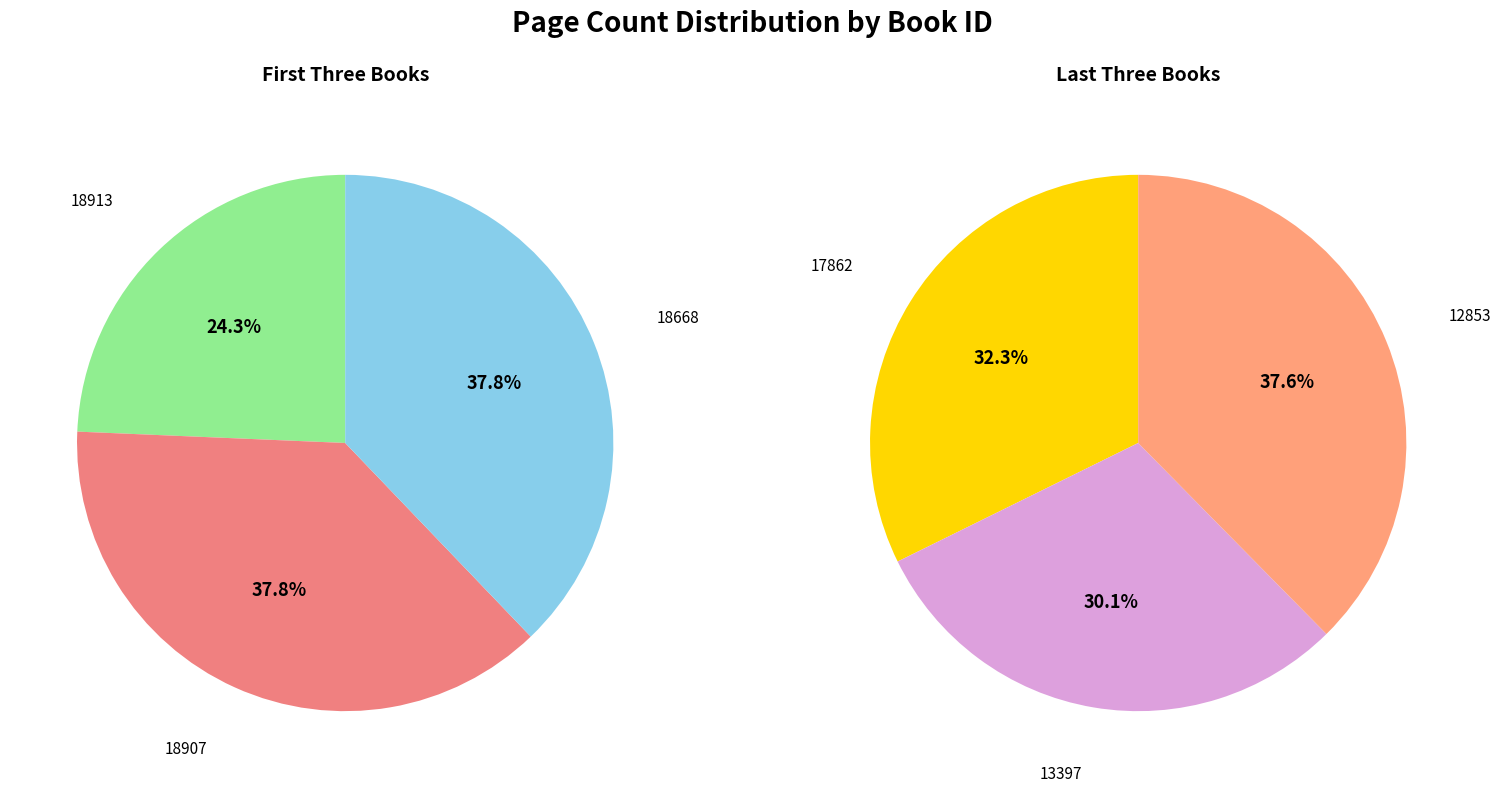

True or false: 18913 accounts for 12% of the total.

True